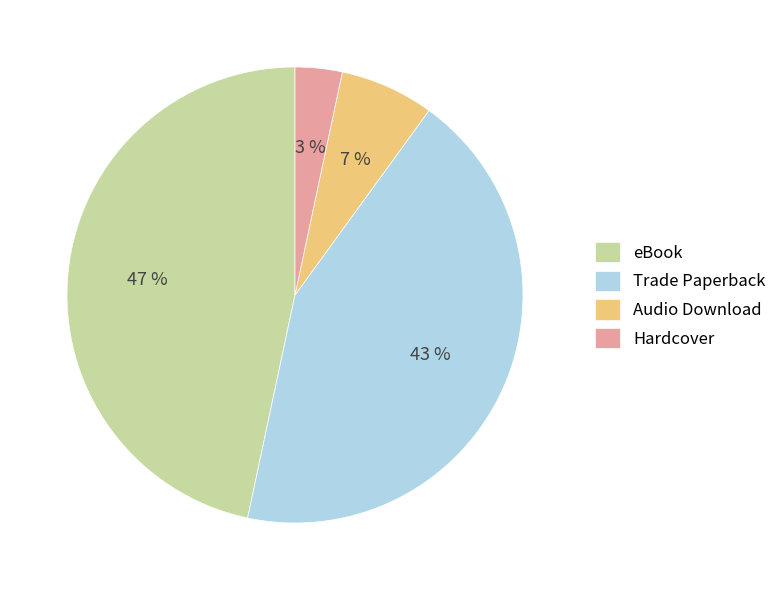

Combined, do Trade Paperback and Hardcover account for over 50%?

No